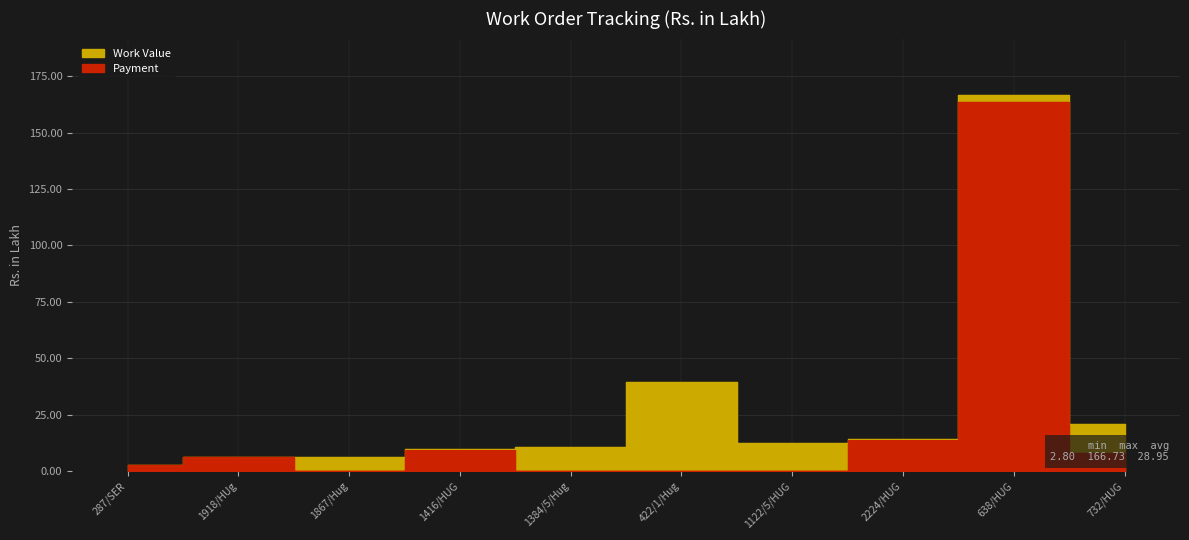

What is the average value of the Work Value series?

28.9